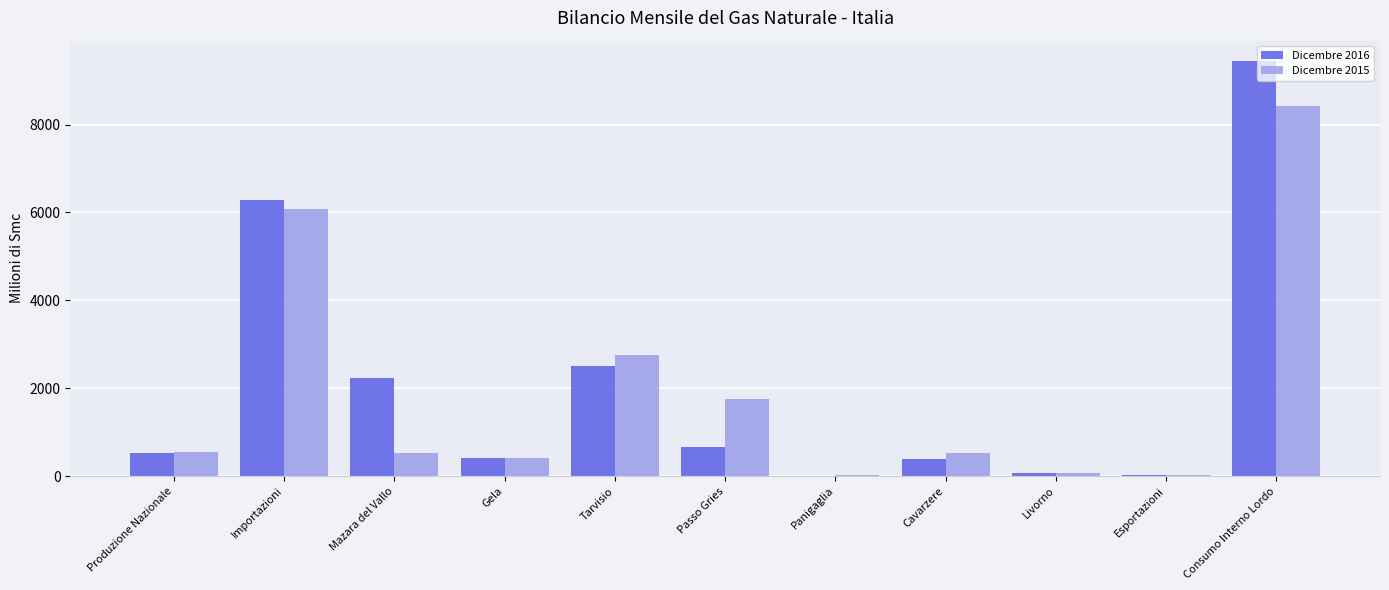

What is the sum of all Dicembre 2016 values?

22546.1